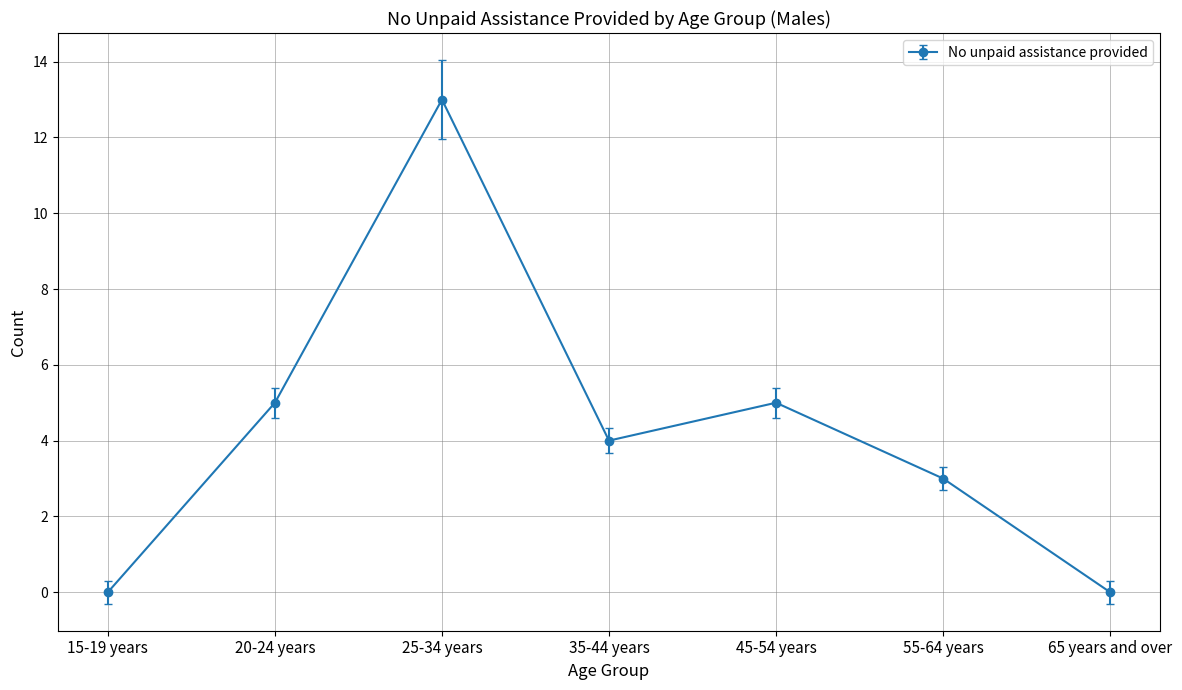

Is it true that the value at 25-34 years is 6?

False